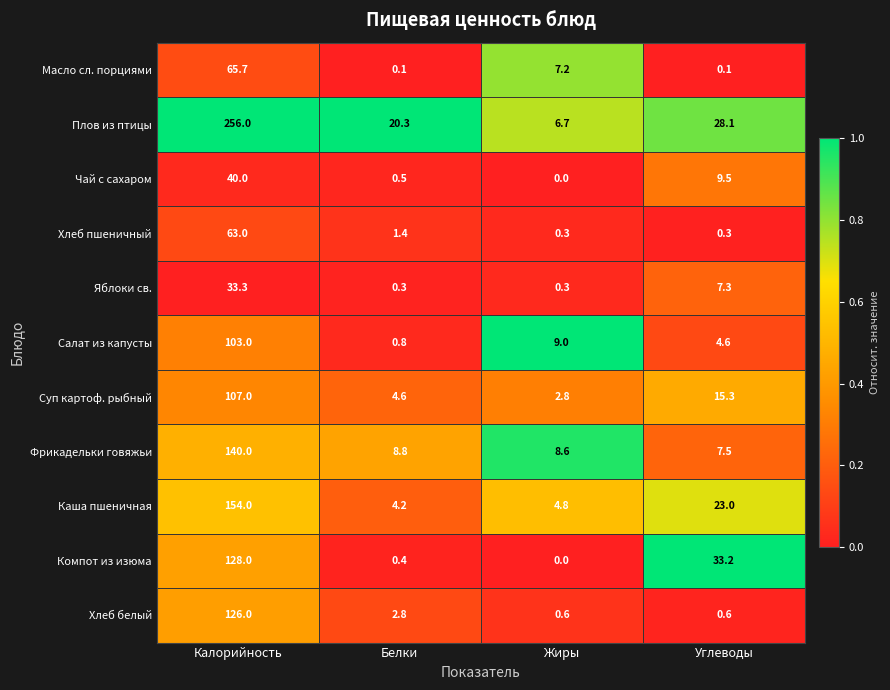

True or false: Компот из изюма has a value of 128.0 at Калорийность.

True